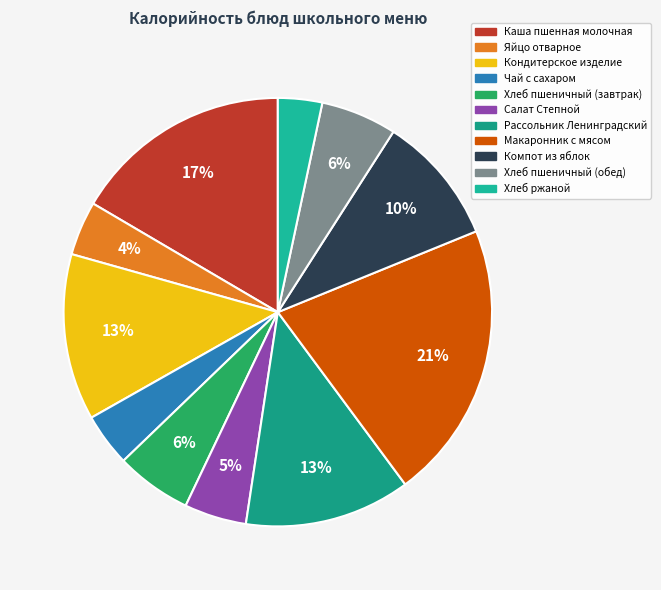

Is it true that Хлеб пшеничный (завтрак) is 6% of the pie?

True